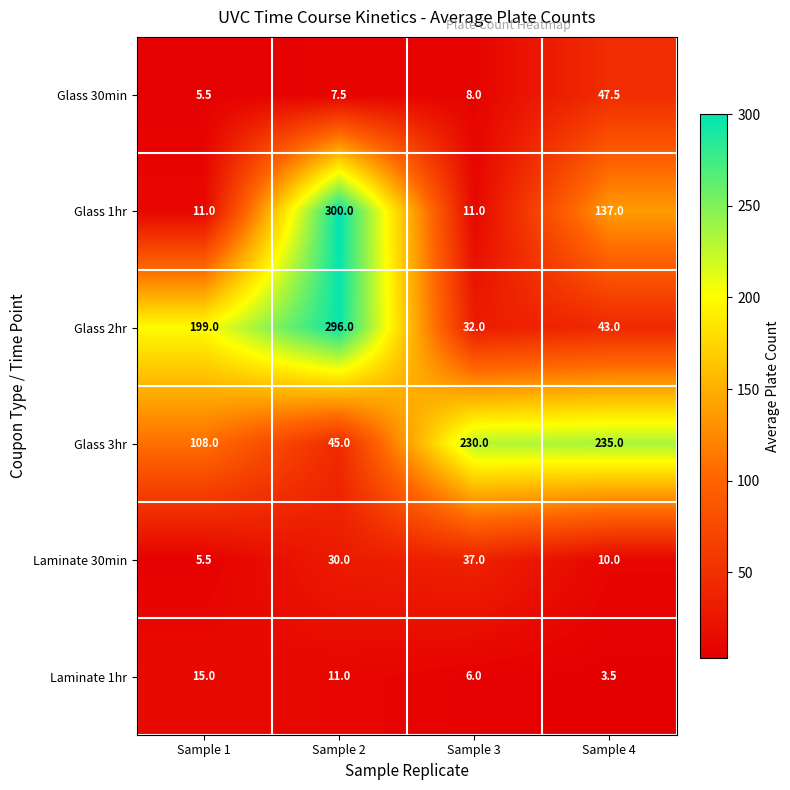

Is it true that Glass 30min equals 5.5 at Sample 1?

True